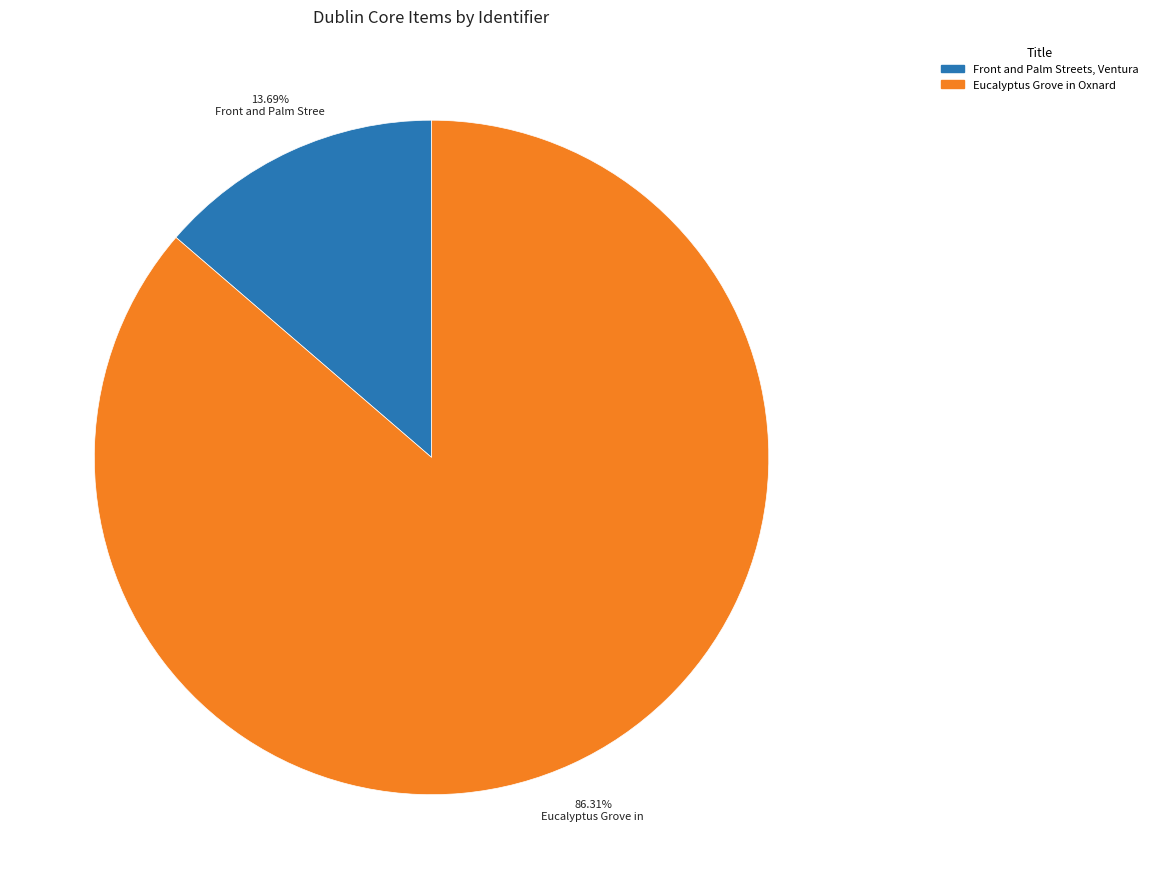

Which has a higher value, Eucalyptus Grove in Oxnard or Front and Palm Streets, Ventura?

Eucalyptus Grove in Oxnard